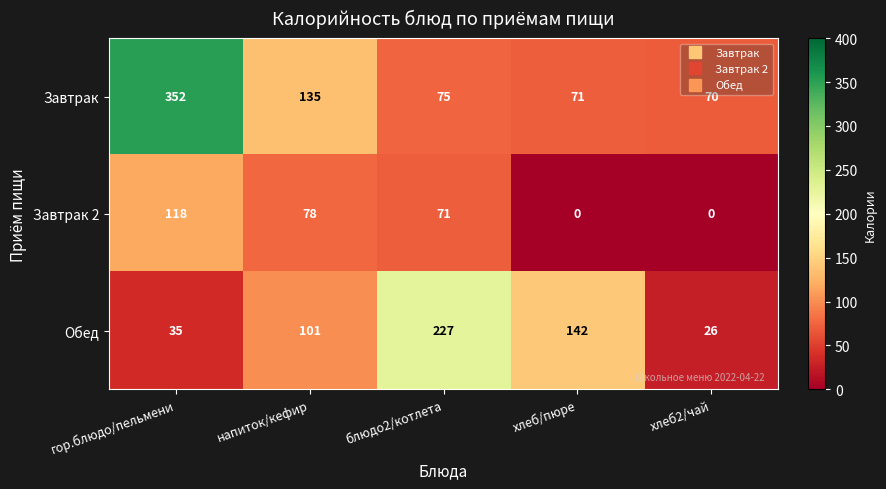

What is the difference between the second highest and second lowest values in the Обед series?

107